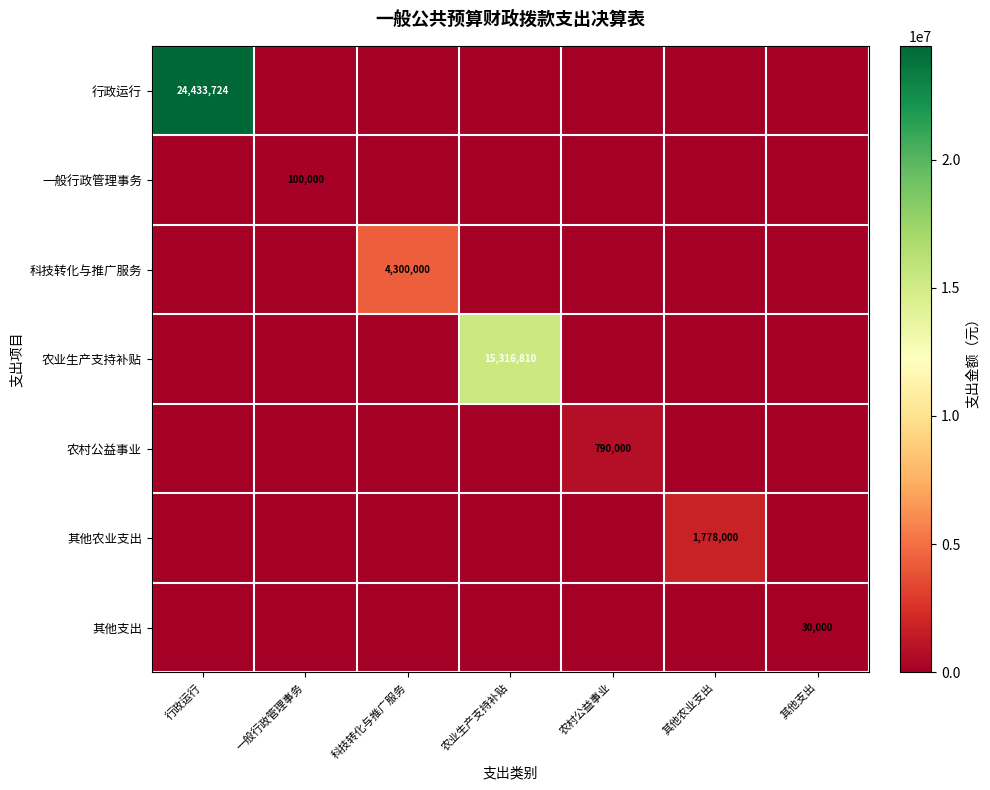

The value of 农业生产支持补贴 at 农业生产支持补贴 is 15316810. True or false?

True